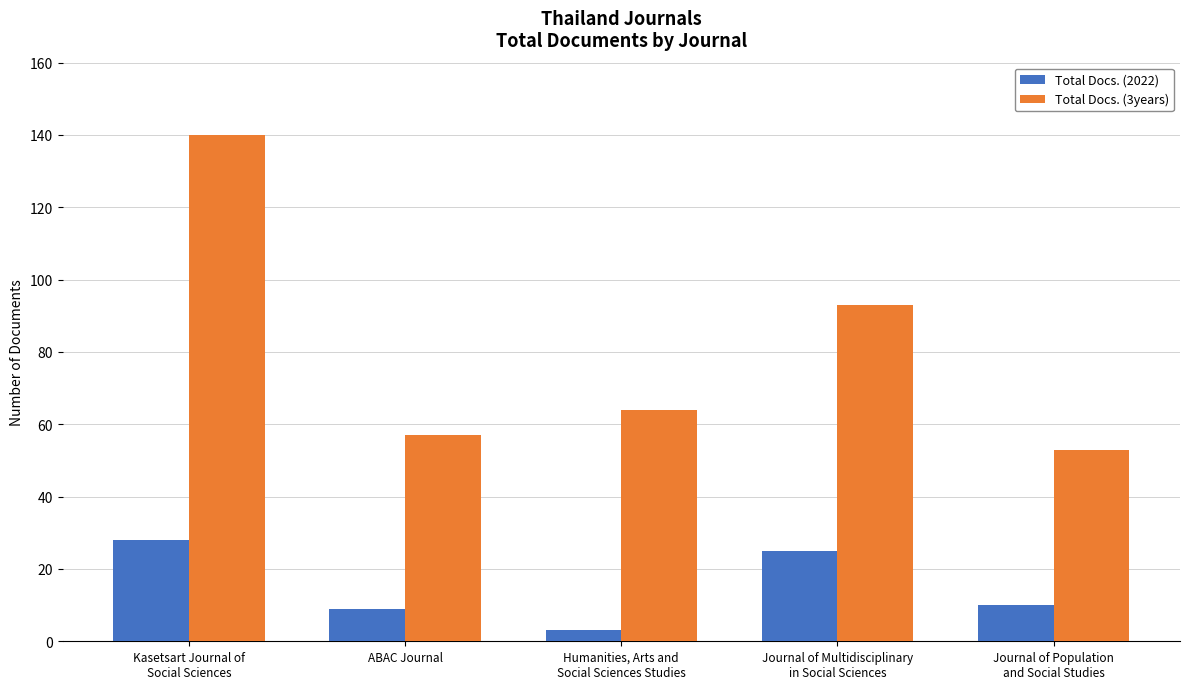

The value of Total Docs. (3years) at Journal of Multidisciplinary
in Social Sciences is 146. True or false?

False